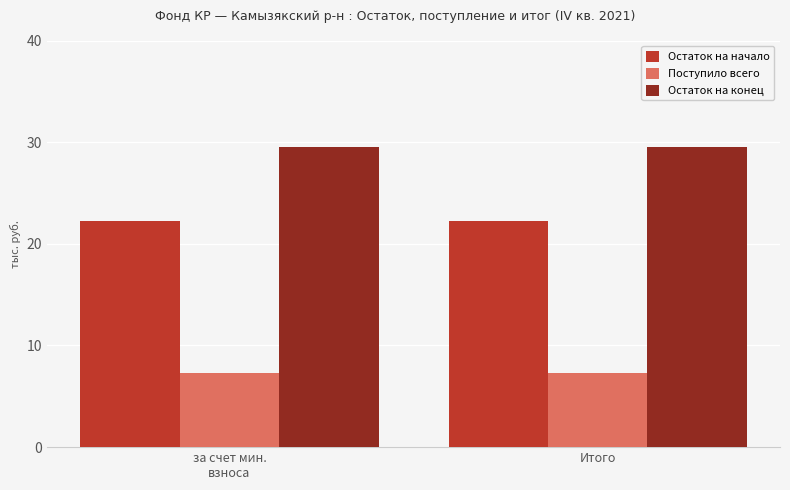

What is the spread (max minus min) of values at Итого?

22.3